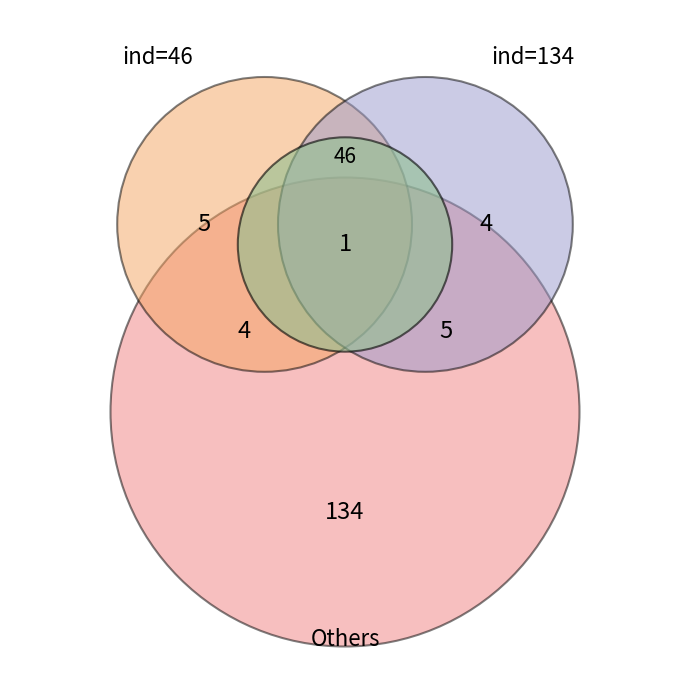

Combined, do 134 and 46 account for over 50%?

Yes